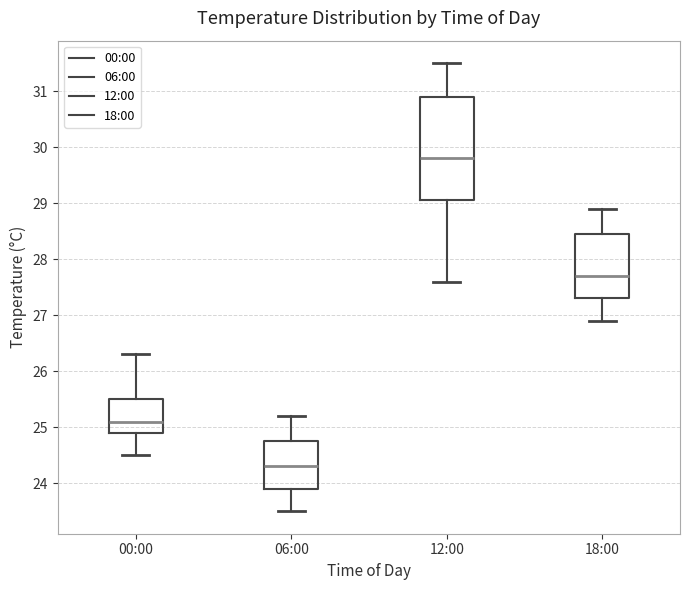

Reading left to right, read every box against the y-axis: the position of its median line, the range the box covers, and the ends of its whiskers. The values are not printed on the chart, so give them approximately, as read against the axis.

00:00: median 25.1, box 24.9 to 25.5, whiskers 24.5 to 26.3
06:00: median 24.3, box 23.9 to 24.8, whiskers 23.5 to 25.2
12:00: median 29.8, box 29.1 to 30.9, whiskers 27.6 to 31.5
18:00: median 27.7, box 27.3 to 28.5, whiskers 26.9 to 28.9